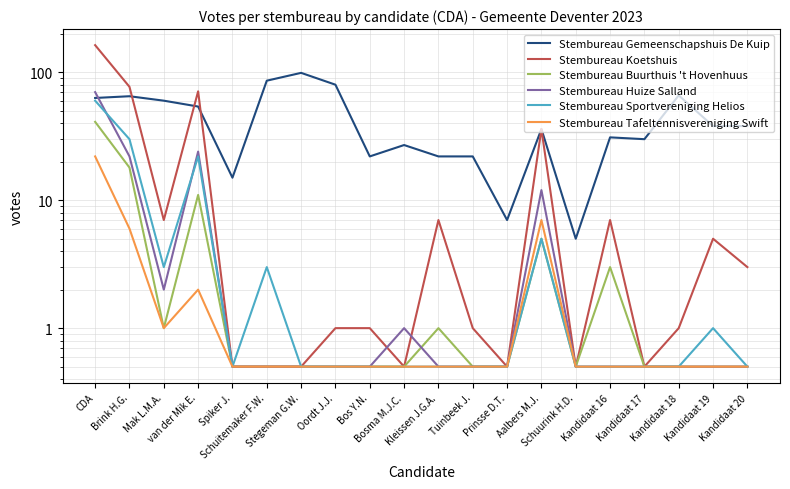

What is the value of the Stembureau Tafeltennisvereniging Swift point at the 1st from the left?

22.0